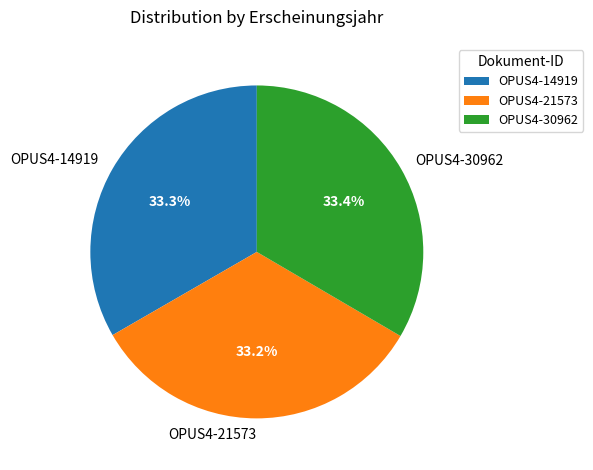

Count the number of slices in the pie.

3